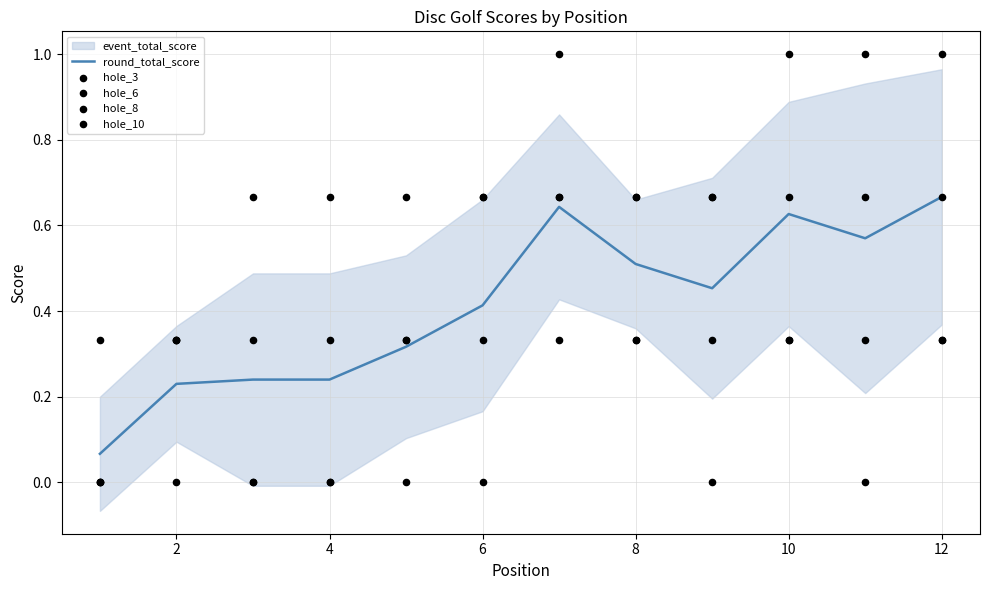

The value of round_total_score at 8 is 0.5. True or false?

True